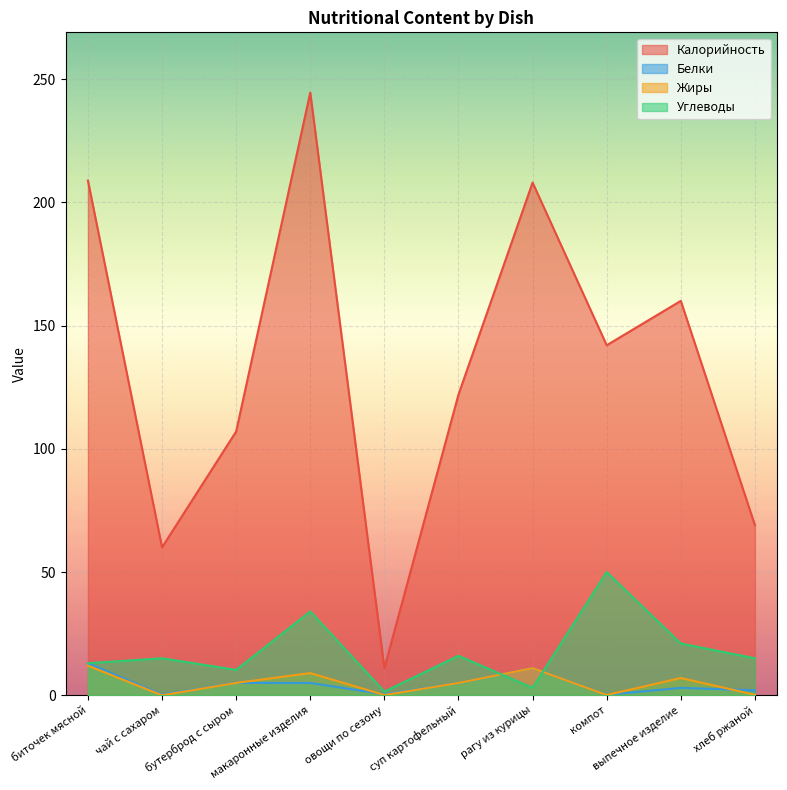

Reading left to right, transcribe all the data shown in this chart.

Калорийность: биточек мясной=208.8	чай с сахаром=60.0	бутерброд с сыром=107.0	макаронные изделия=244.5	овощи по сезону=11.0	суп картофельный=122.0	рагу из курицы=208.0	компот=142.0	выпечное изделие=160.0	хлеб ржаной=69.0
Белки: биточек мясной=13.0	чай с сахаром=0.3	бутерброд с сыром=5.0	макаронные изделия=5.0	овощи по сезону=0.4	суп картофельный=5.0	рагу из курицы=11.0	компот=0.2	выпечное изделие=3.0	хлеб ржаной=2.0
Жиры: биточек мясной=12.0	чай с сахаром=0.0	бутерброд с сыром=5.0	макаронные изделия=9.0	овощи по сезону=0.1	суп картофельный=5.0	рагу из курицы=11.0	компот=0.1	выпечное изделие=7.0	хлеб ржаной=0.2
Углеводы: биточек мясной=13.0	чай с сахаром=15.0	бутерброд с сыром=10.3	макаронные изделия=34.0	овощи по сезону=1.5	суп картофельный=16.0	рагу из курицы=3.0	компот=50.0	выпечное изделие=21.0	хлеб ржаной=15.0